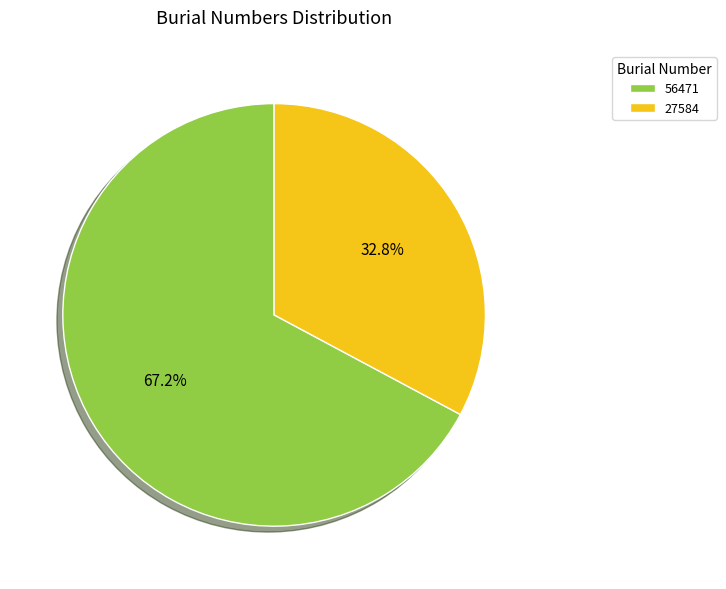

What percentage is the 27584 slice, to the nearest percent?

33%